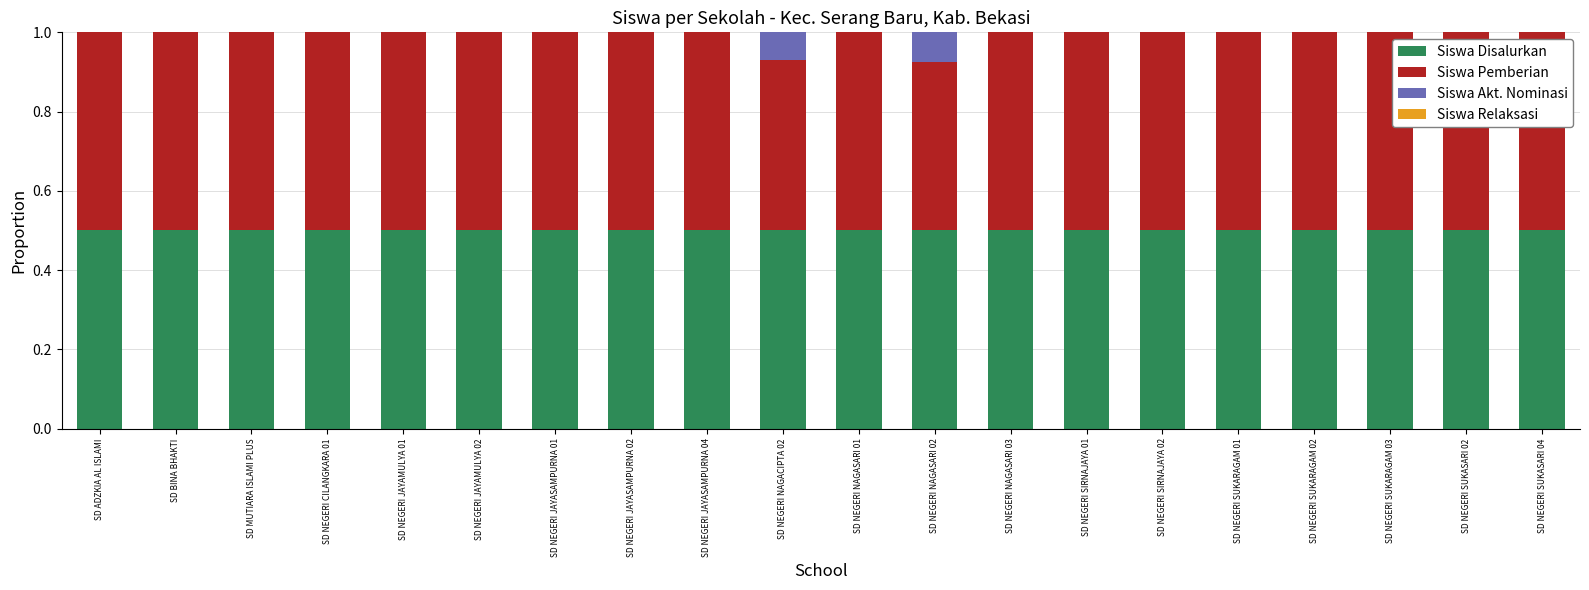

What is the total value across all series at SD NEGERI SUKASARI 04?

1.0